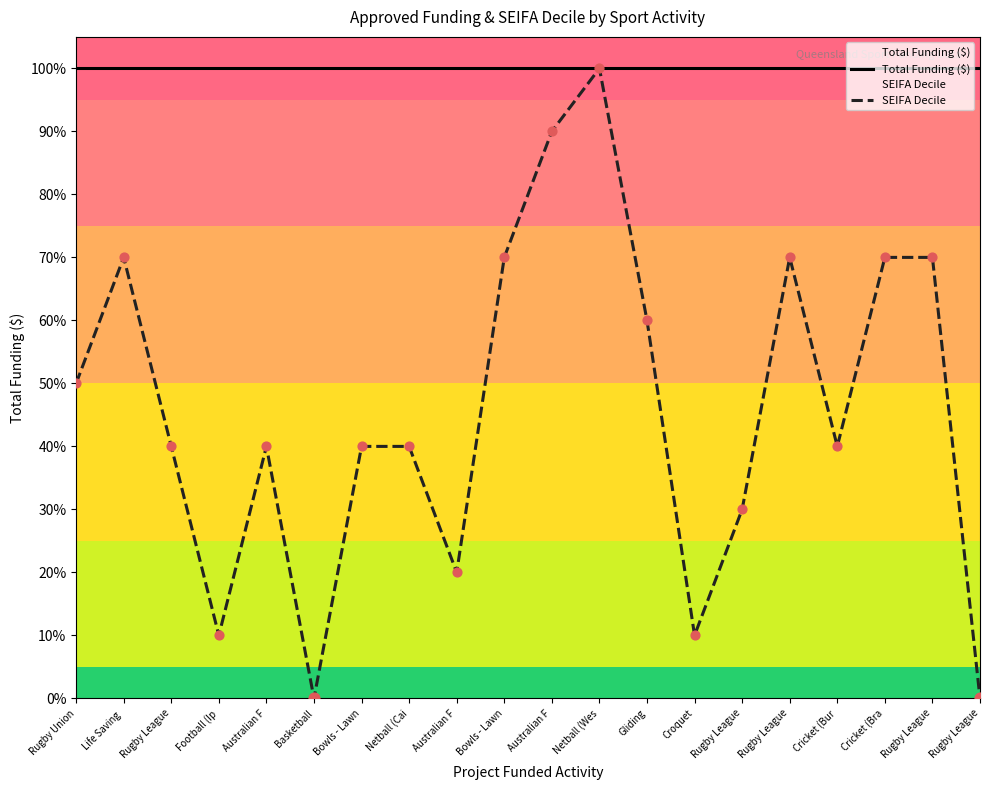

What is the total value across all series at Gliding?

1.6